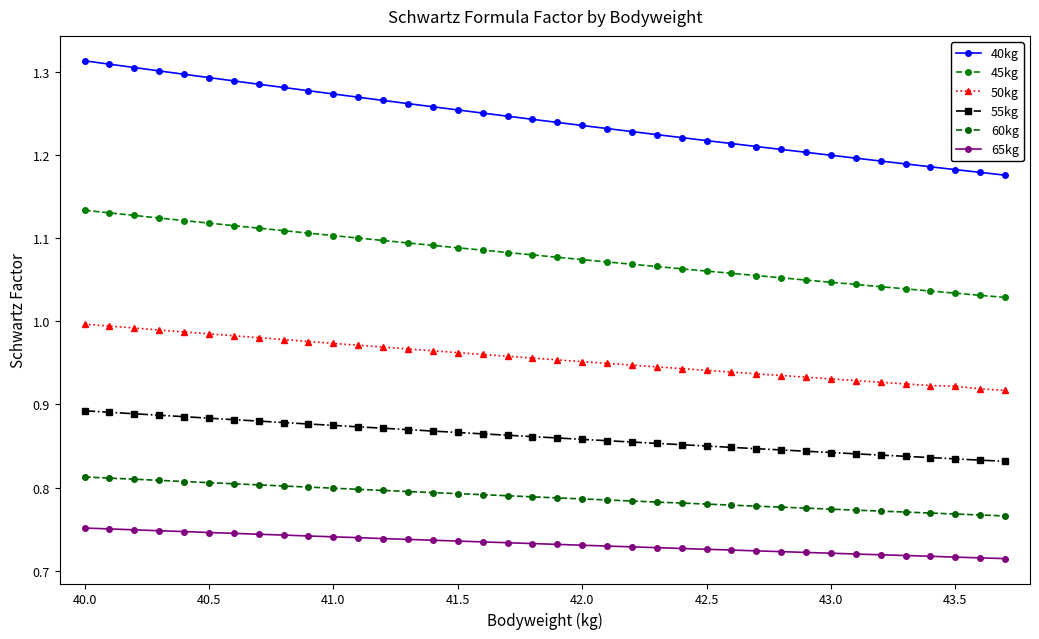

Does the chart have visible grid lines?

No